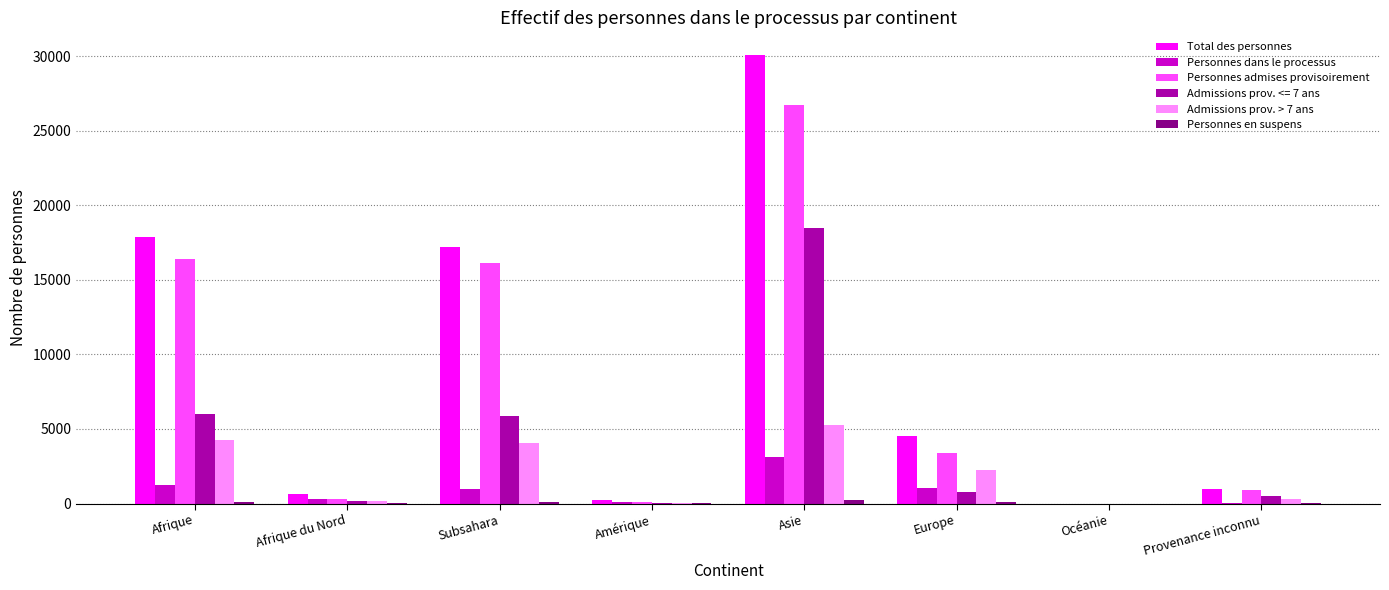

Are the bars grouped side by side (vs. stacked)?

Yes